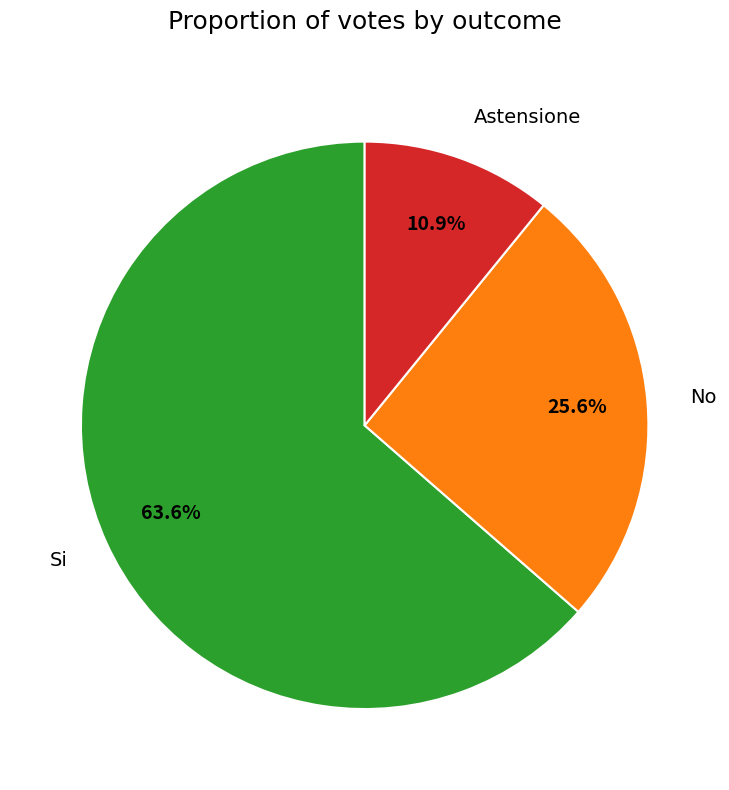

How many segments does this pie chart have?

3